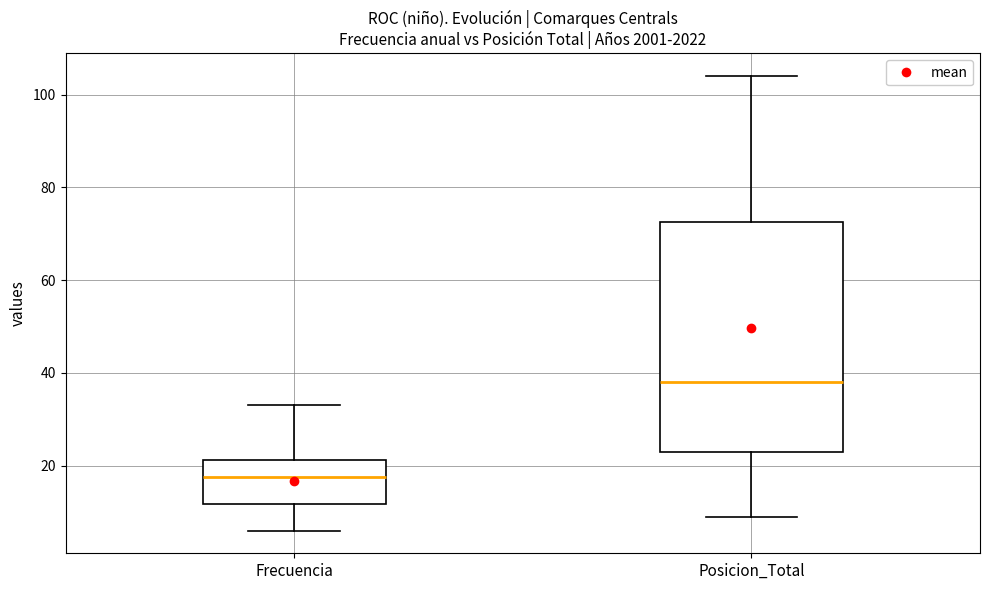

Where does the median line of the box for Posicion_Total sit on the y-axis? The values are not printed on the chart, so give them approximately, as read against the axis.

38